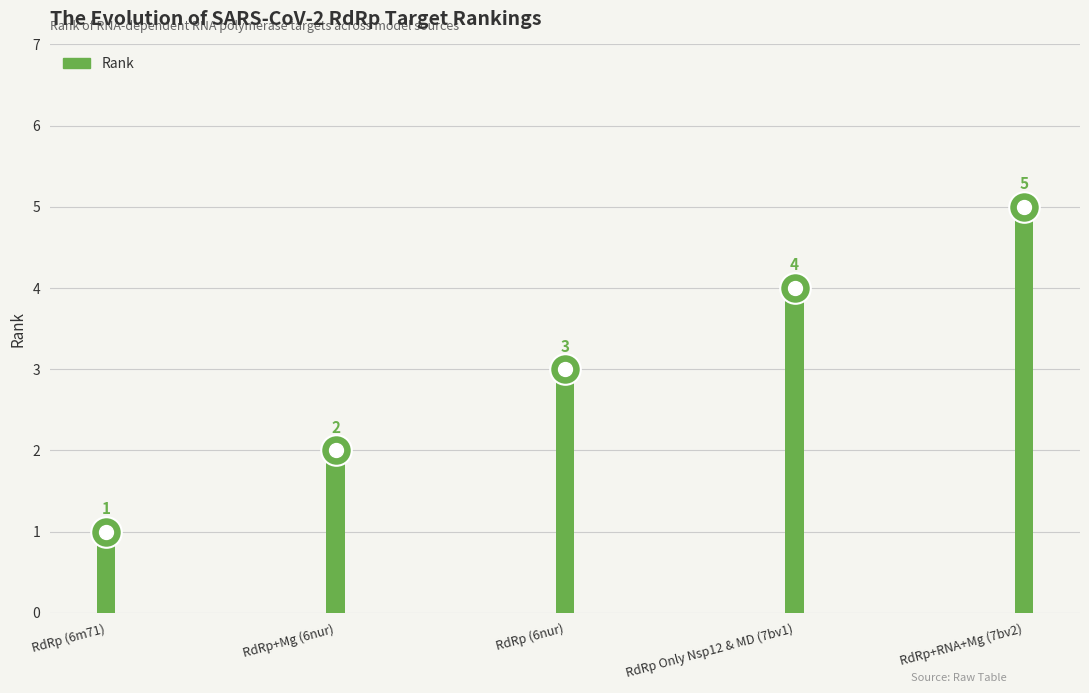

Does the chart contain any negative values?

No